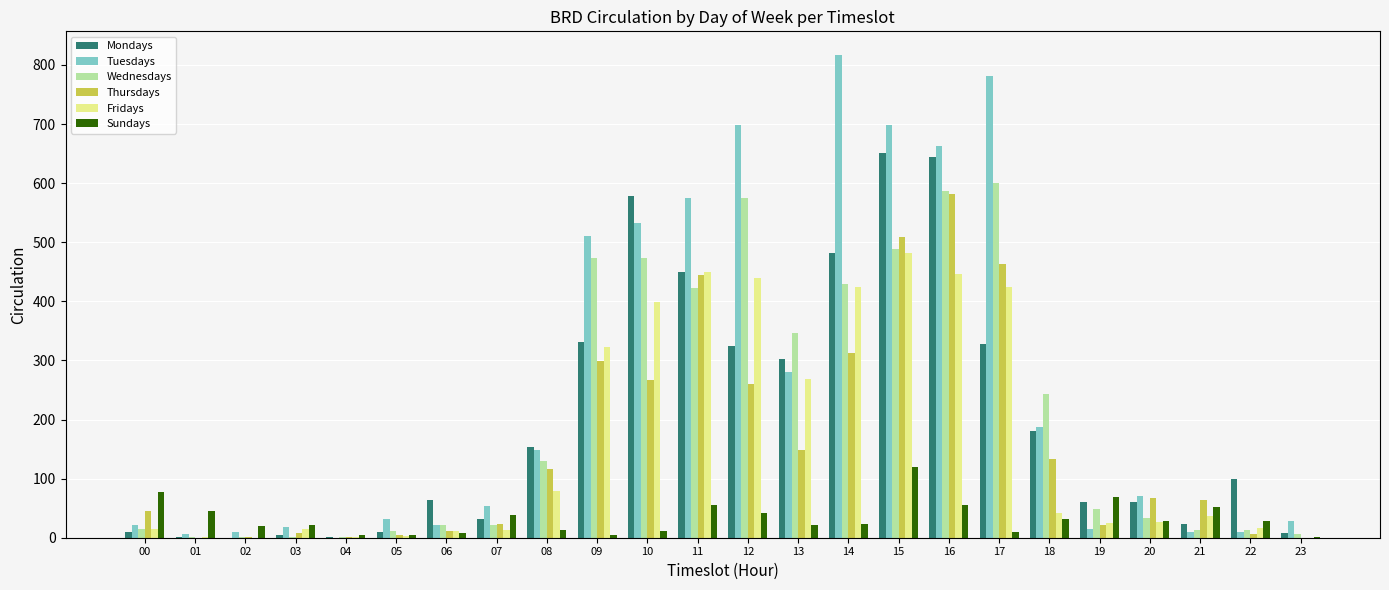

Which series changed the most between 08 and 21?

Tuesdays